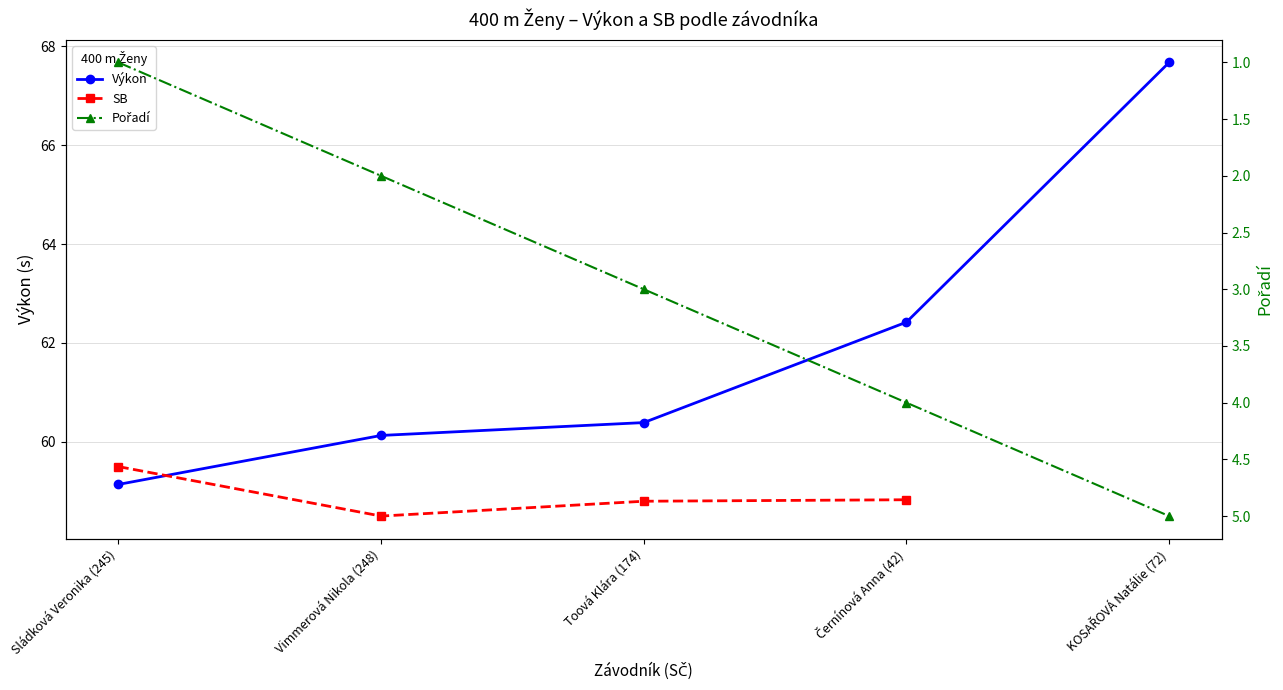

True or false: SB has more than 0 interior local peaks.

False